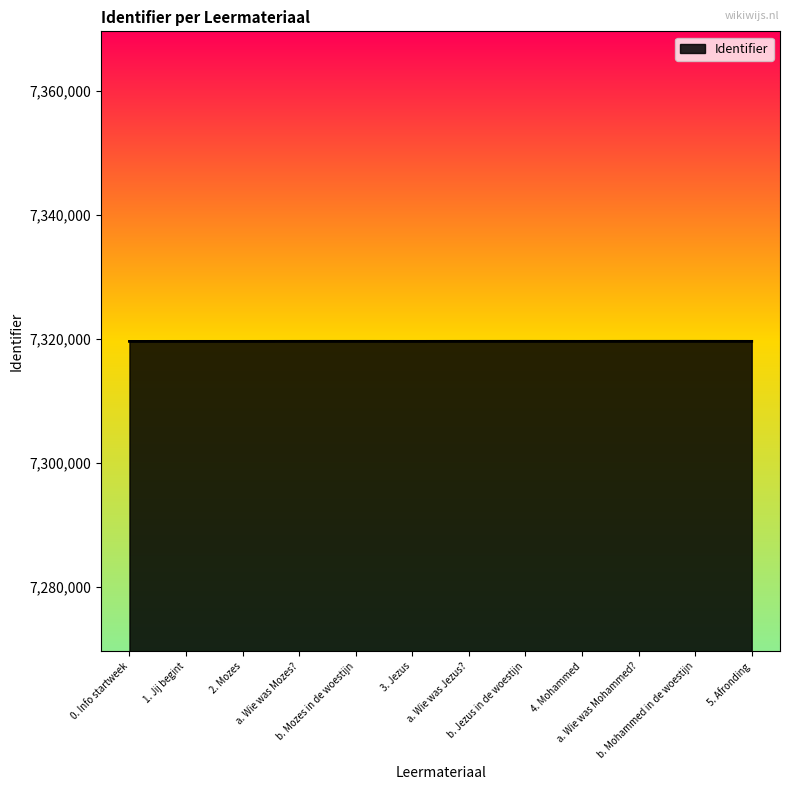

True or false: there are more than 1 points higher than both neighbors.

True